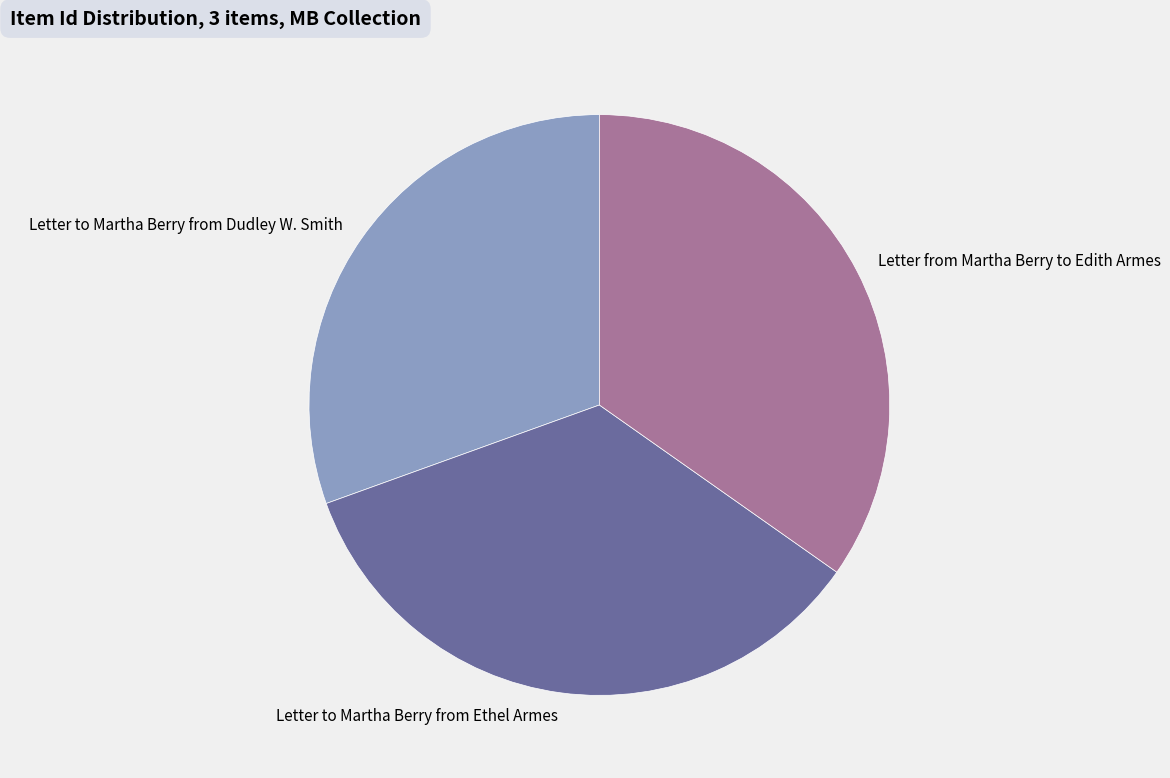

Approximately how many times larger is the value at Letter from Martha Berry to Edith Armes compared to Letter to Martha Berry from Dudley W. Smith?

1.1